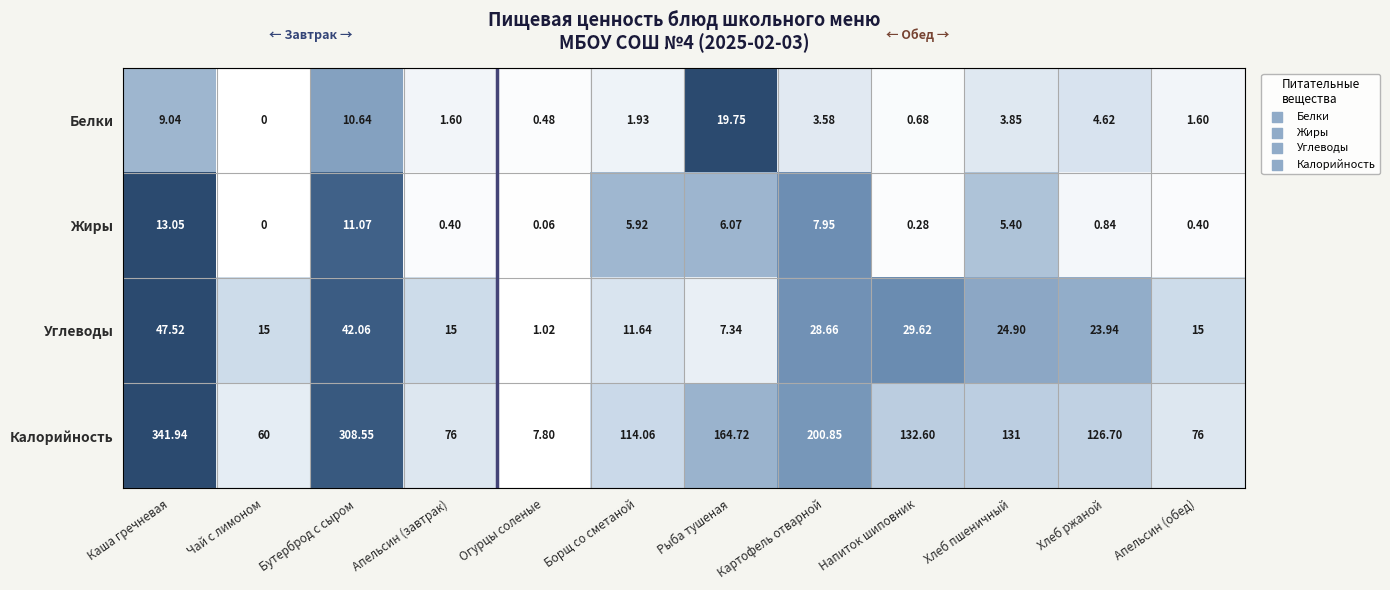

Which series has the widest spread of values?

Калорийность